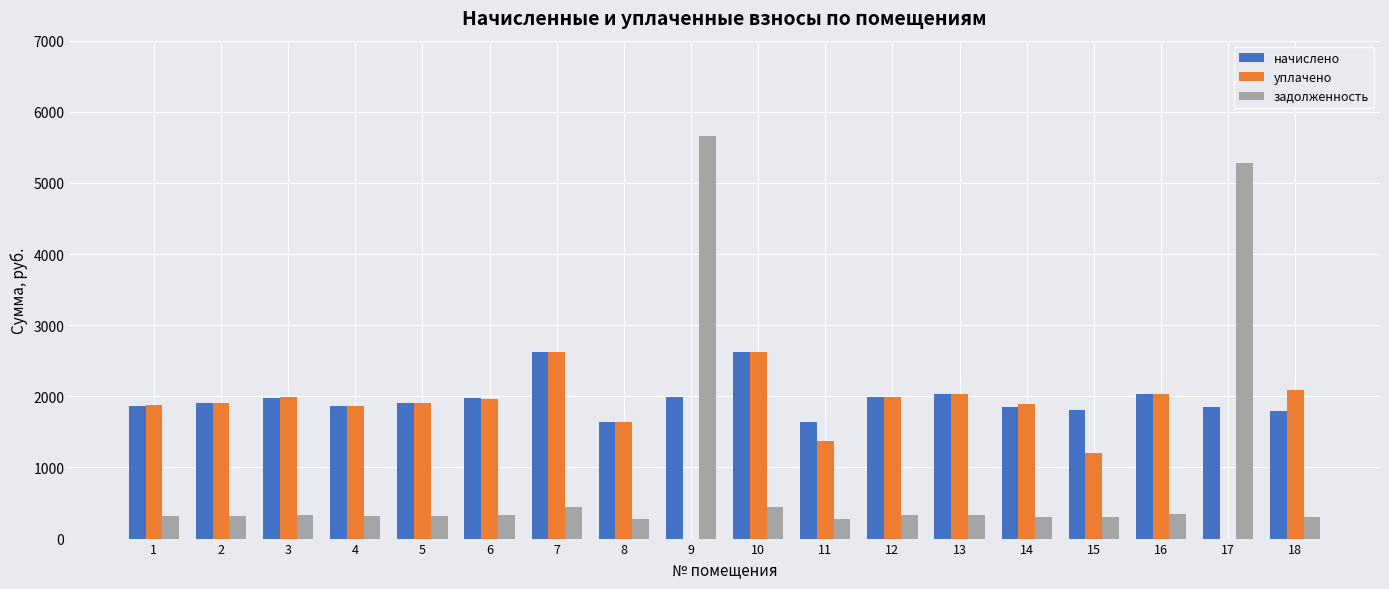

Is the value of задолженность at 18 greater than the value of начислено at 5?

No